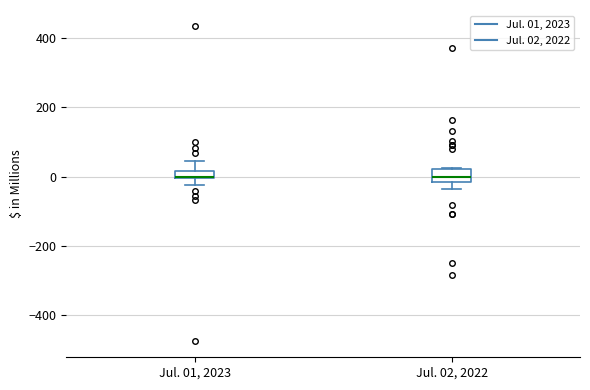

Where is the lower edge of the box for Jul. 01, 2023 on the y-axis? The values are not printed on the chart, so give them approximately, as read against the axis.

0